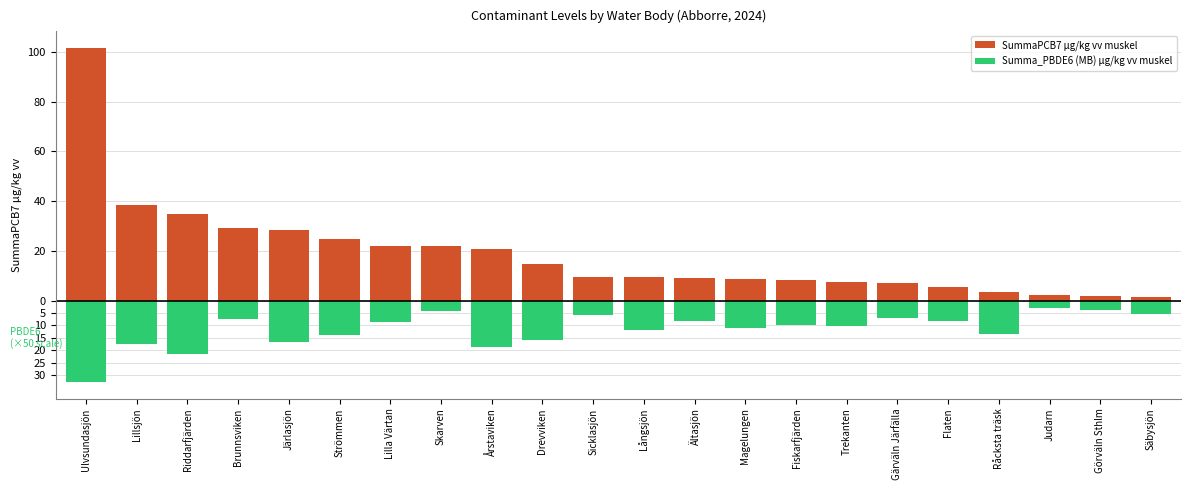

What is the difference between the maximum and minimum values in the SummaPCB7 µg/kg vv muskel series?

100.3